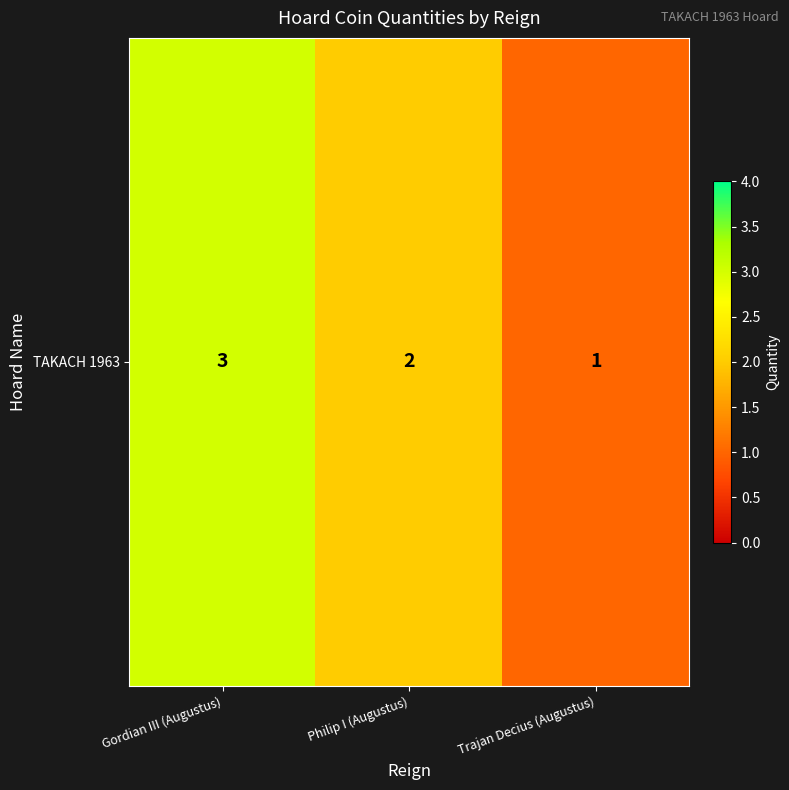

Reading left to right, extract all data points from this chart.

Gordian III (Augustus)=3	Philip I (Augustus)=2	Trajan Decius (Augustus)=1